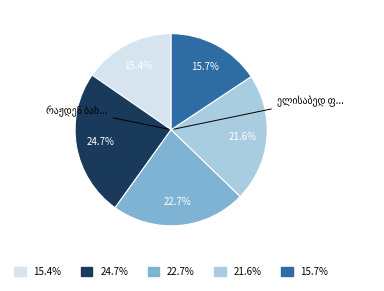

Count the number of slices in the pie.

5